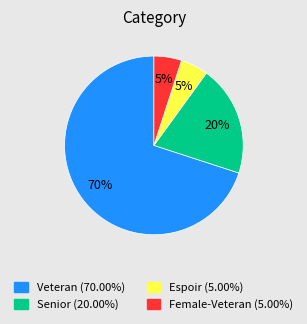

How many slices are in this pie chart?

4